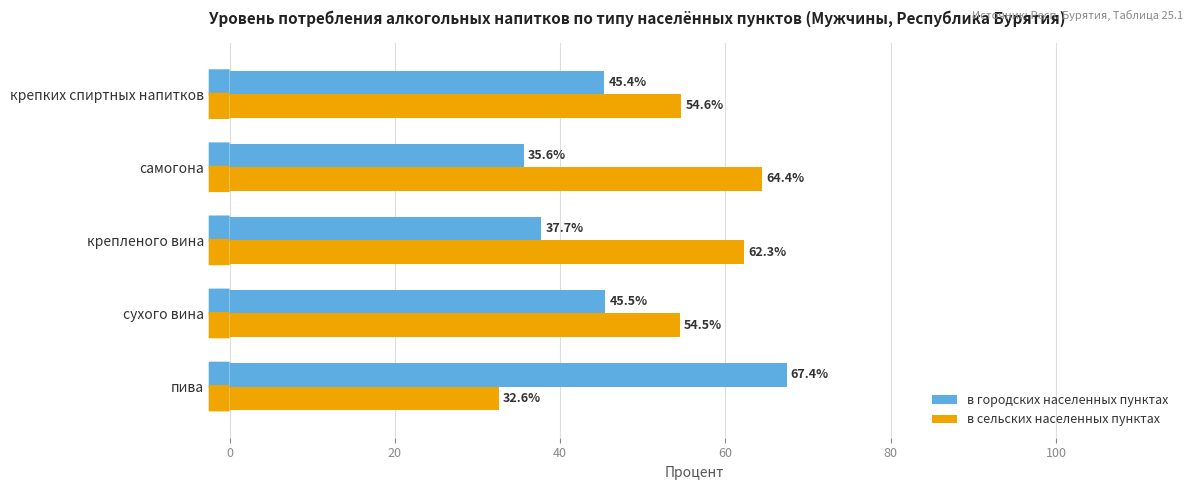

How many values in the в городских населенных пунктах series are below 45?

2